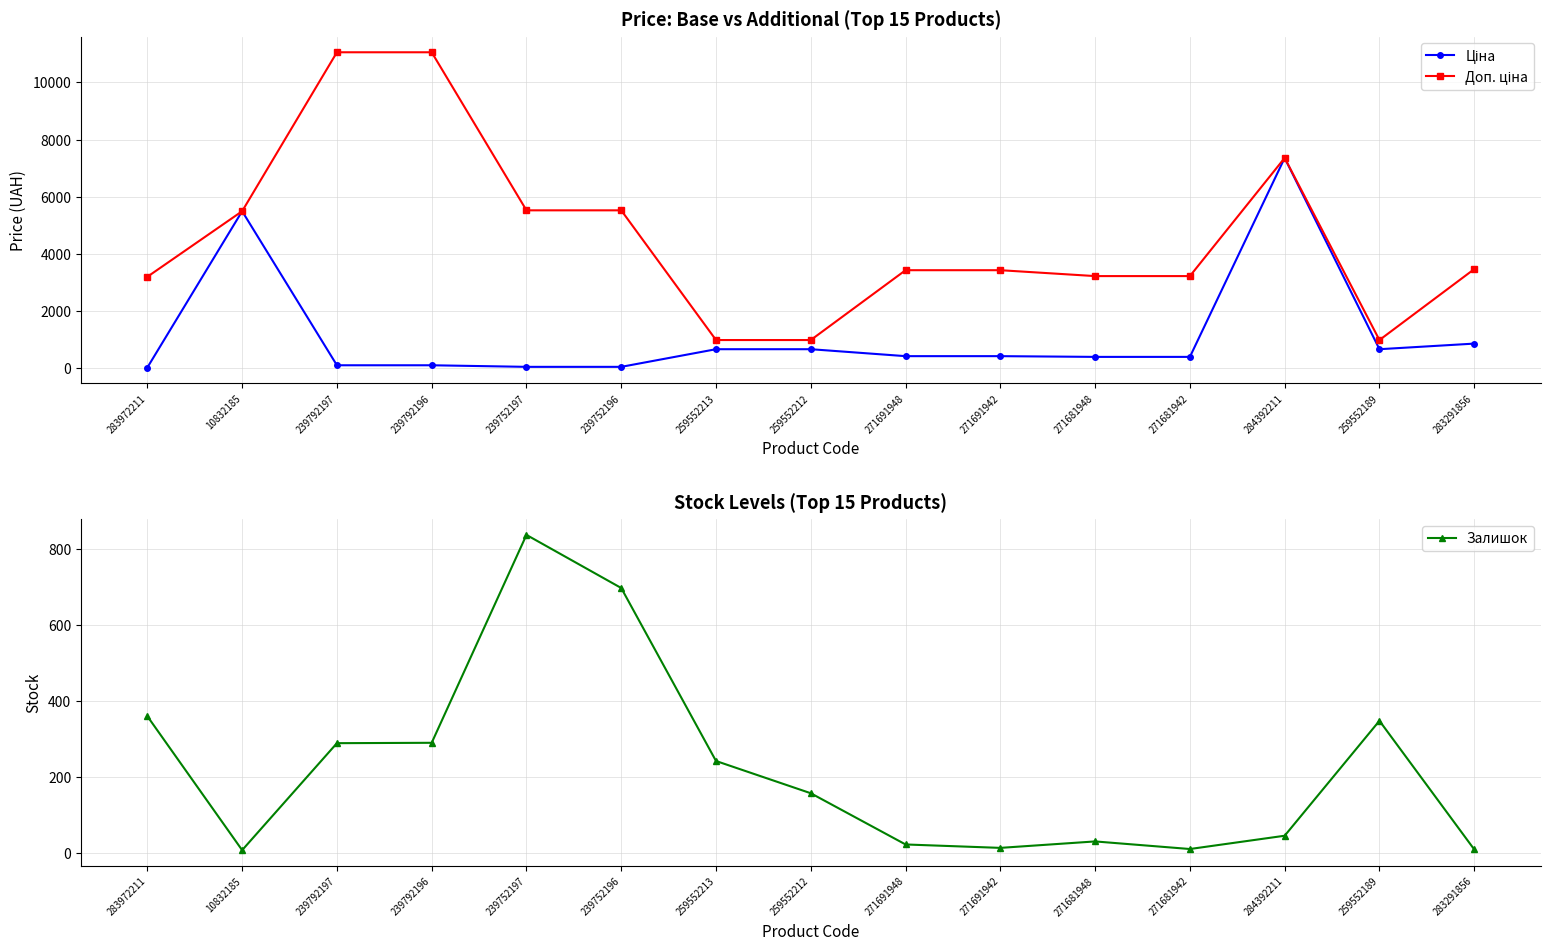

At which label does Залишок first exceed 157?

283972211